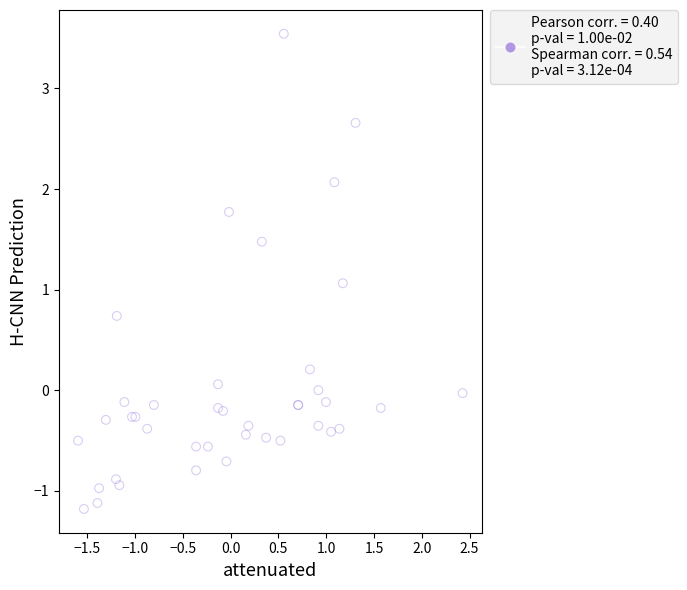

What Y value in the scatter plot is closest to 1?

1.1